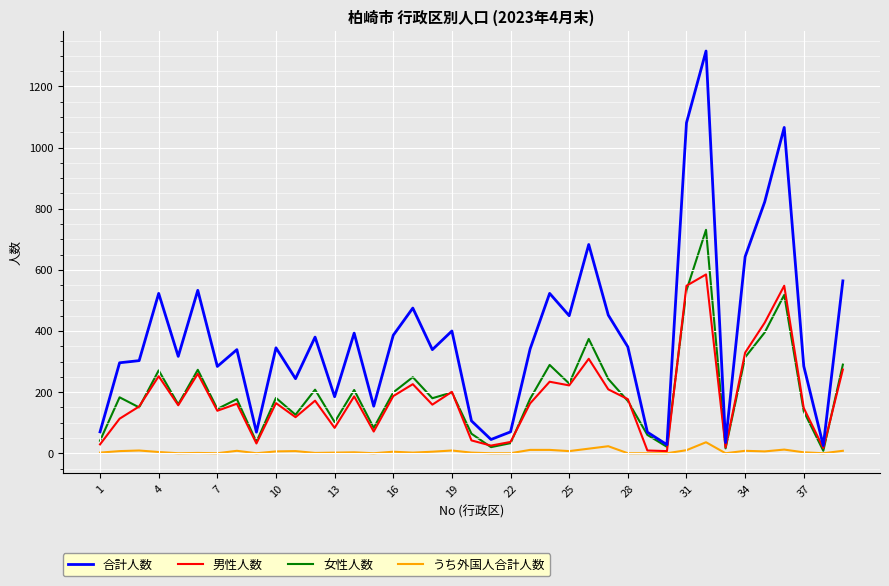

Which series has the largest range (max minus min)?

合計人数